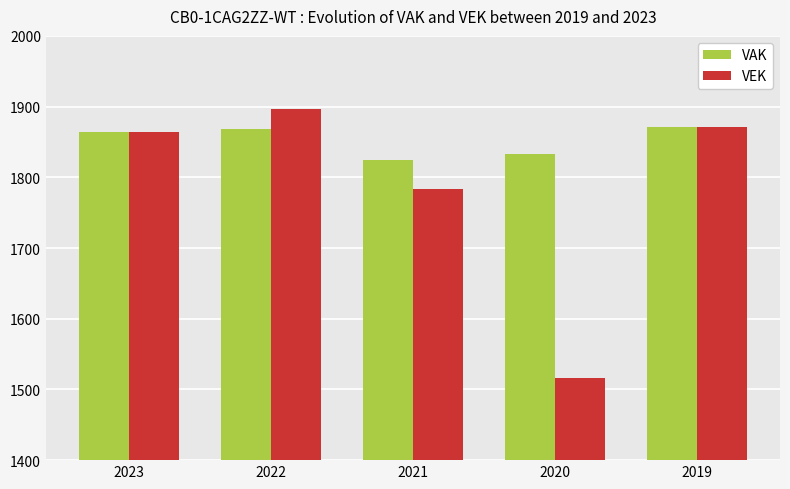

Which series has the largest total across all categories?

VAK